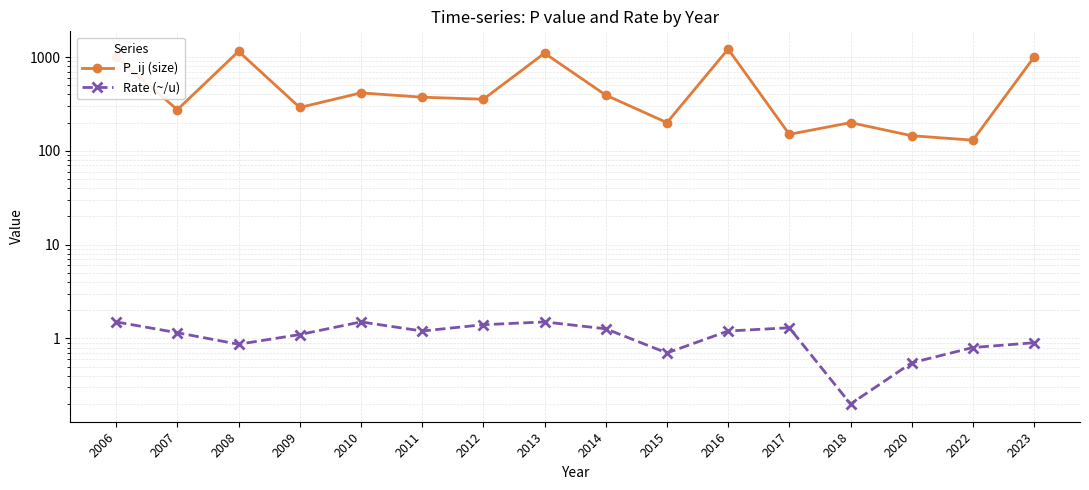

Where is the first local maximum for P_ij (size)?

2008